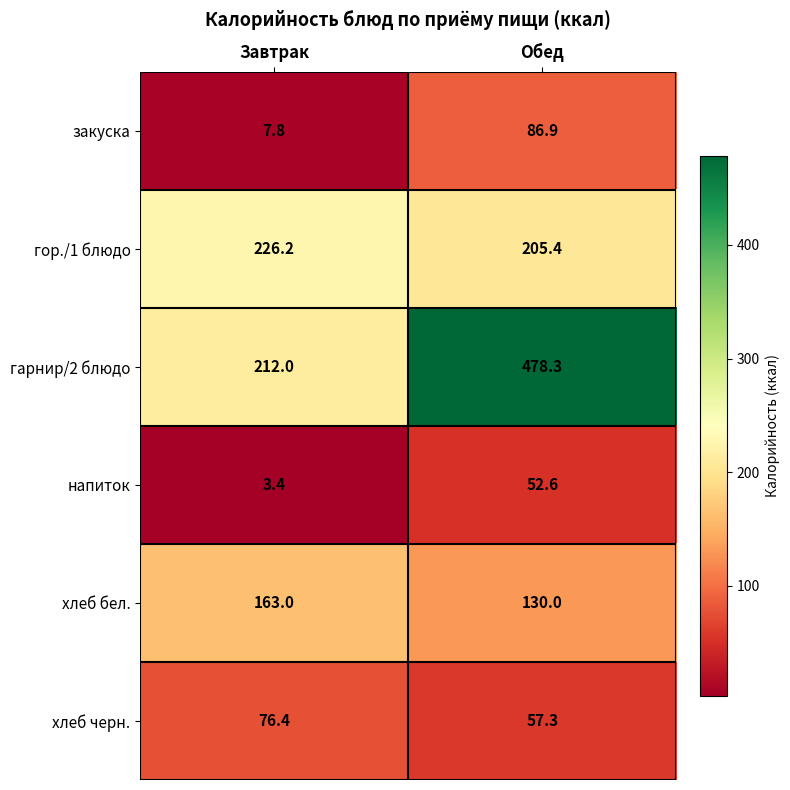

What is the difference between the гор./1 блюдо values at Обед and Завтрак?

20.8